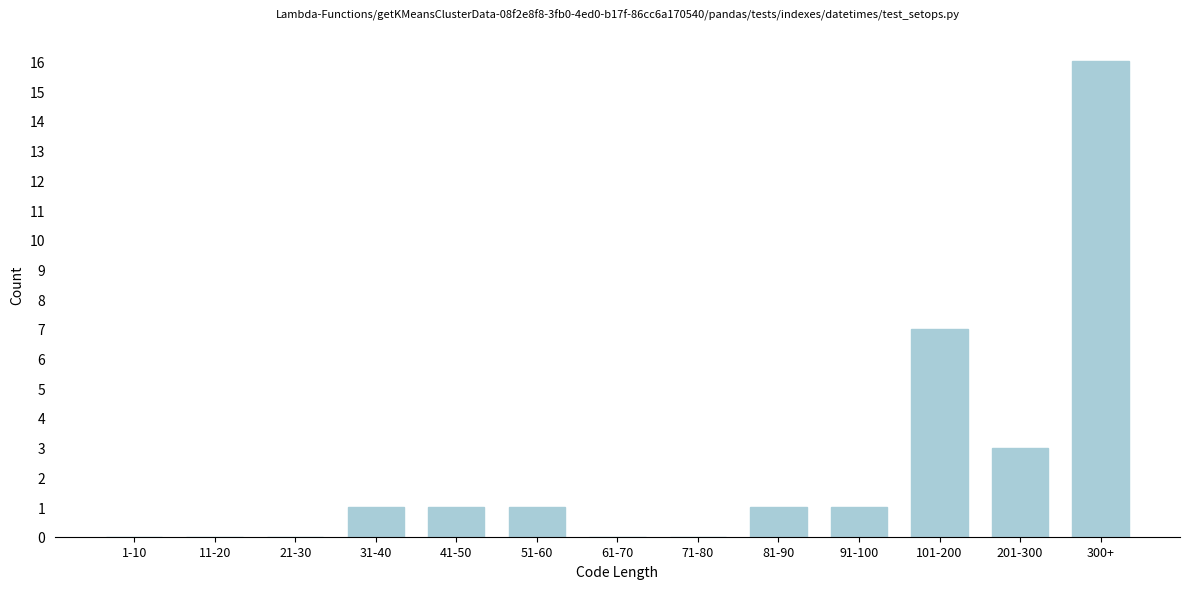

Reading left to right, transcribe all the data shown in this chart.

1-10=0	11-20=0	21-30=0	31-40=1	41-50=1	51-60=1	61-70=0	71-80=0	81-90=1	91-100=1	101-200=7	201-300=3	300+=16